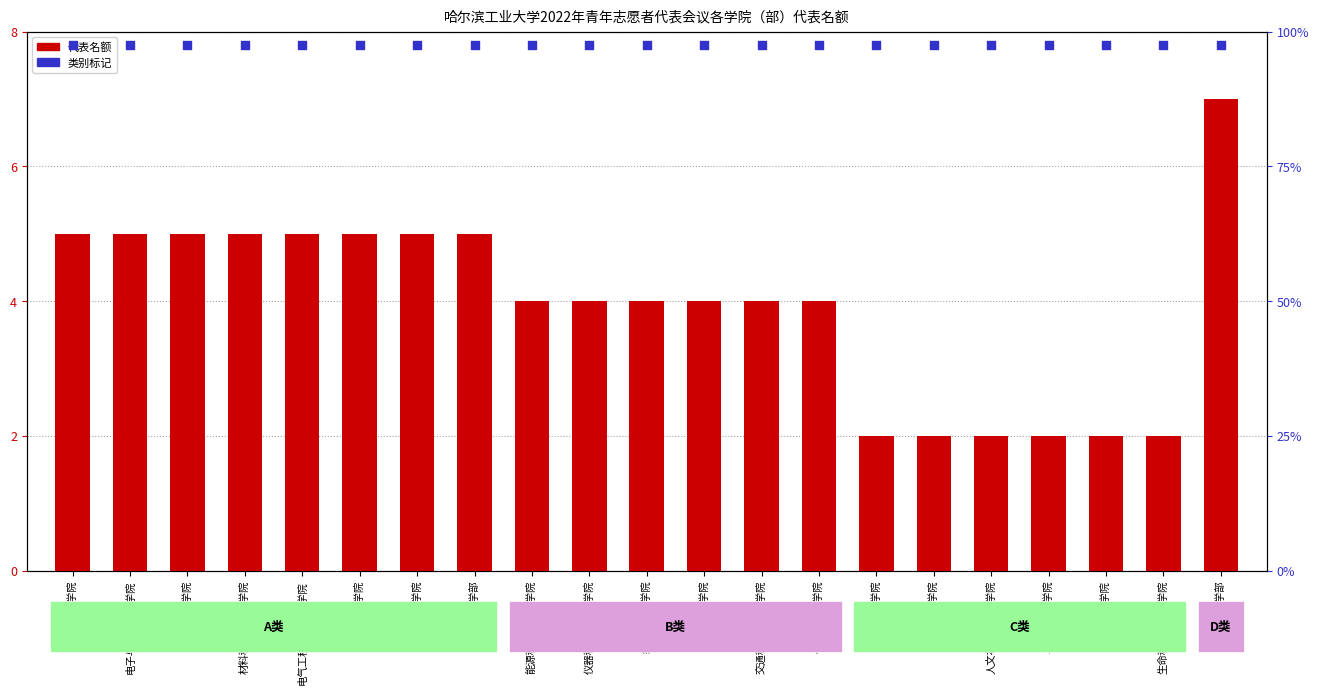

What are all the series names shown in the legend?

代表名额, 类别标记